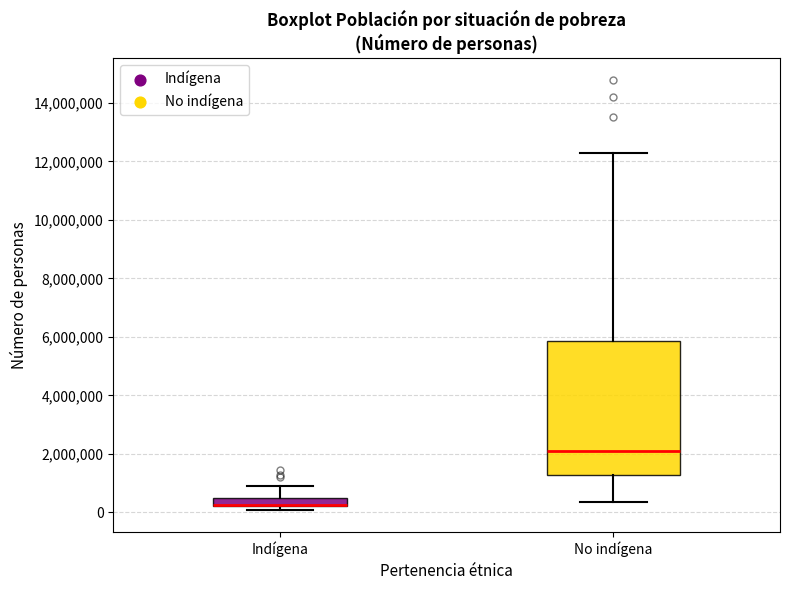

Where does the median line of the box for No indígena sit on the y-axis? The values are not printed on the chart, so give them approximately, as read against the axis.

2200000